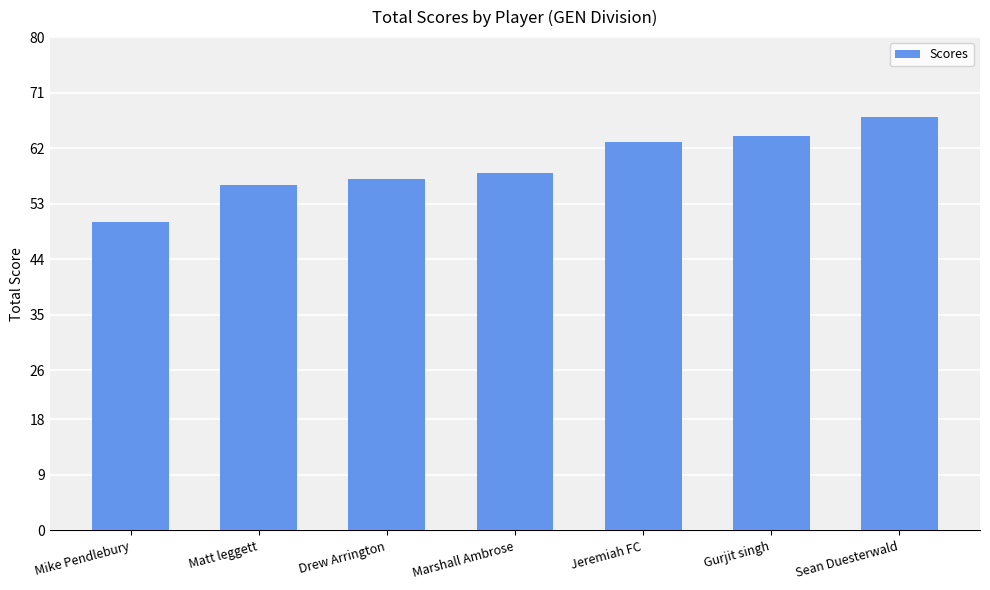

Which label corresponds to the largest value in the chart?

Sean Duesterwald